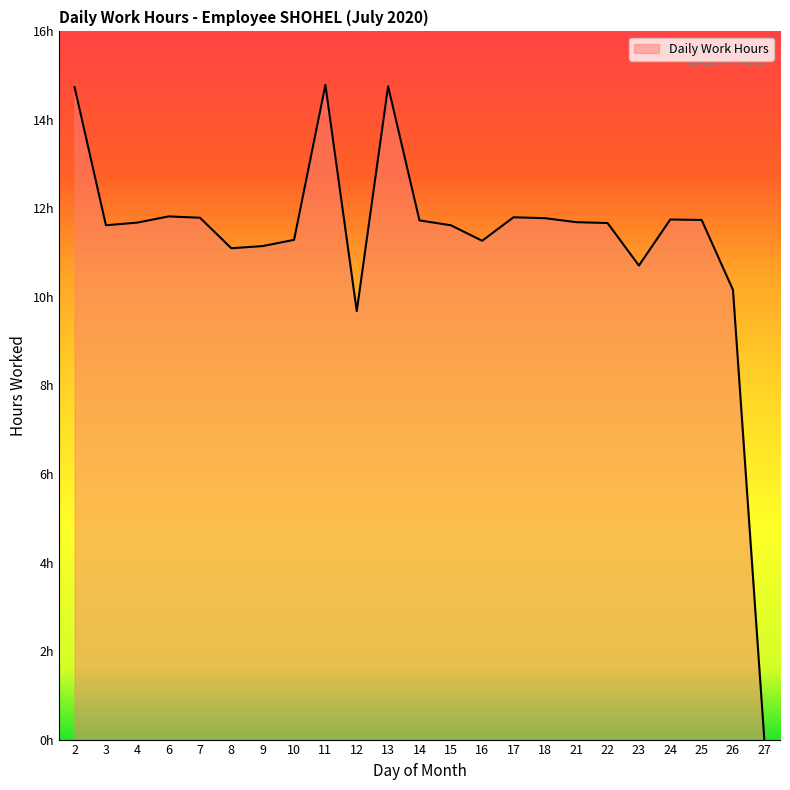

Rank the categories by value from lowest to highest.

27, 12, 26, 23, 8, 9, 16, 10, 3, 15, 22, 4, 21, 14, 25, 24, 18, 7, 17, 6, 2, 13, 11